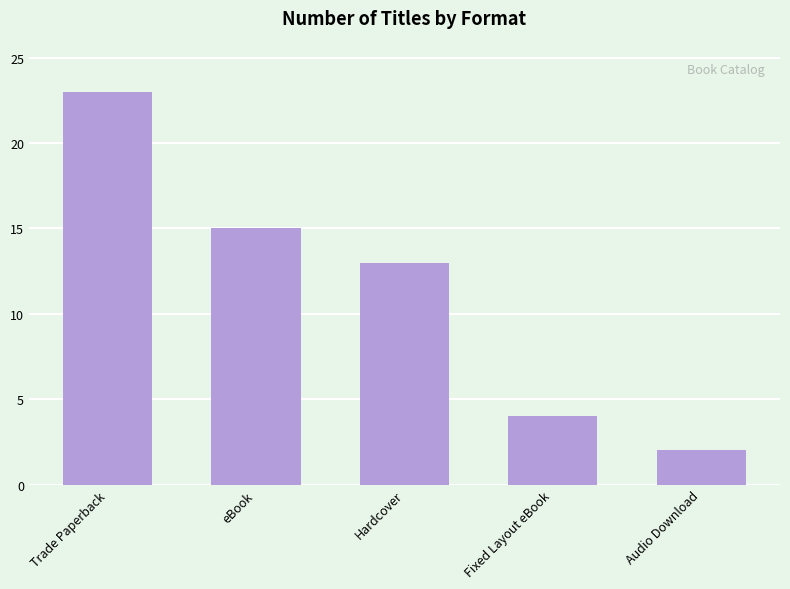

What value does the data have at Hardcover, to the nearest 10?

10